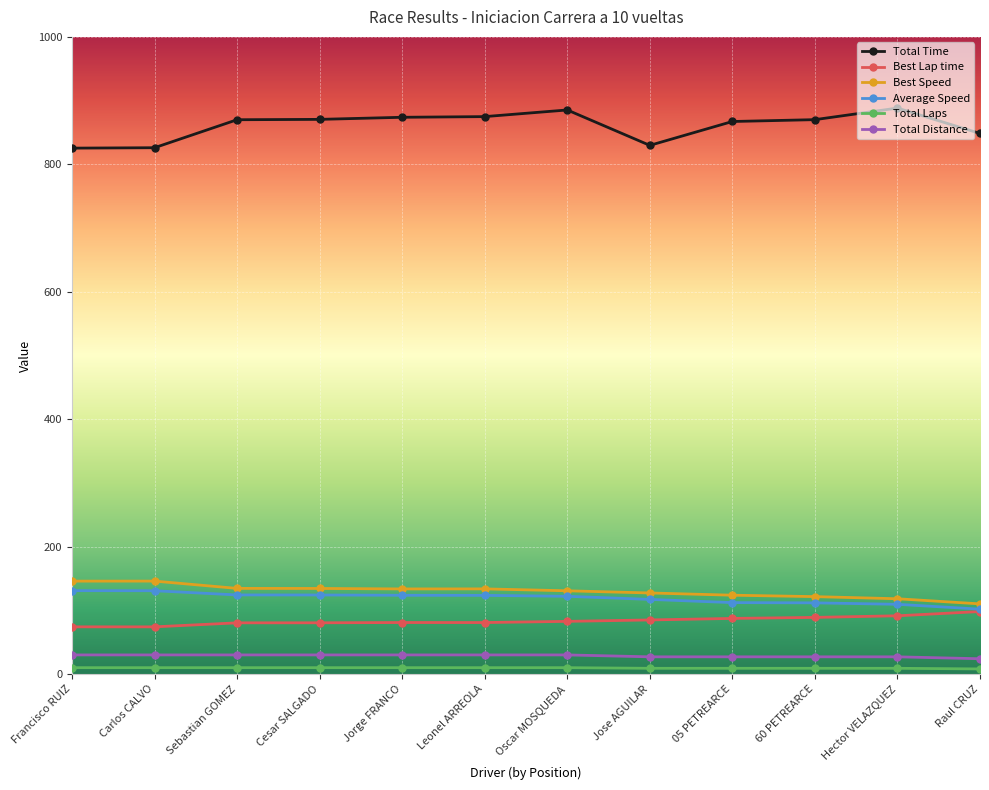

Which series has the largest total across all categories?

Total Time